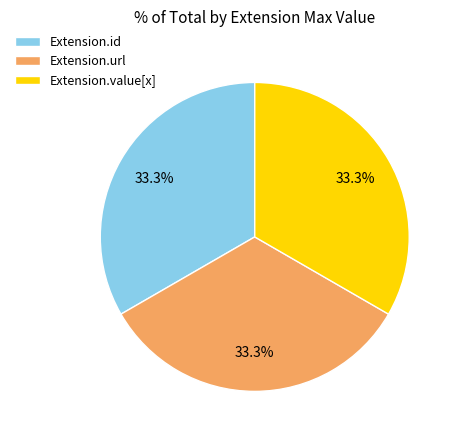

The Extension.value[x] slice represents 1% of the pie. True or false?

False